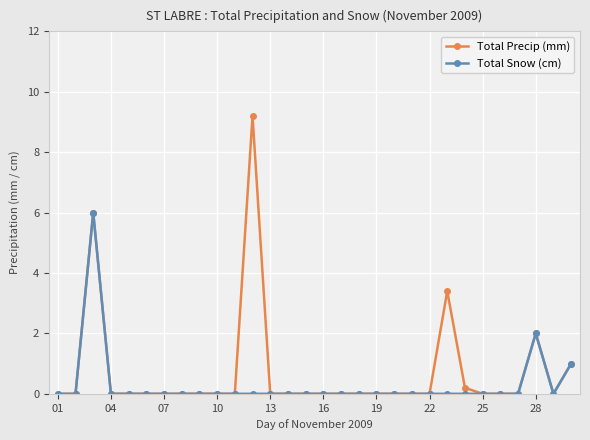

What is the difference between the second highest and minimum values in the Total Precip (mm) series?

6.0